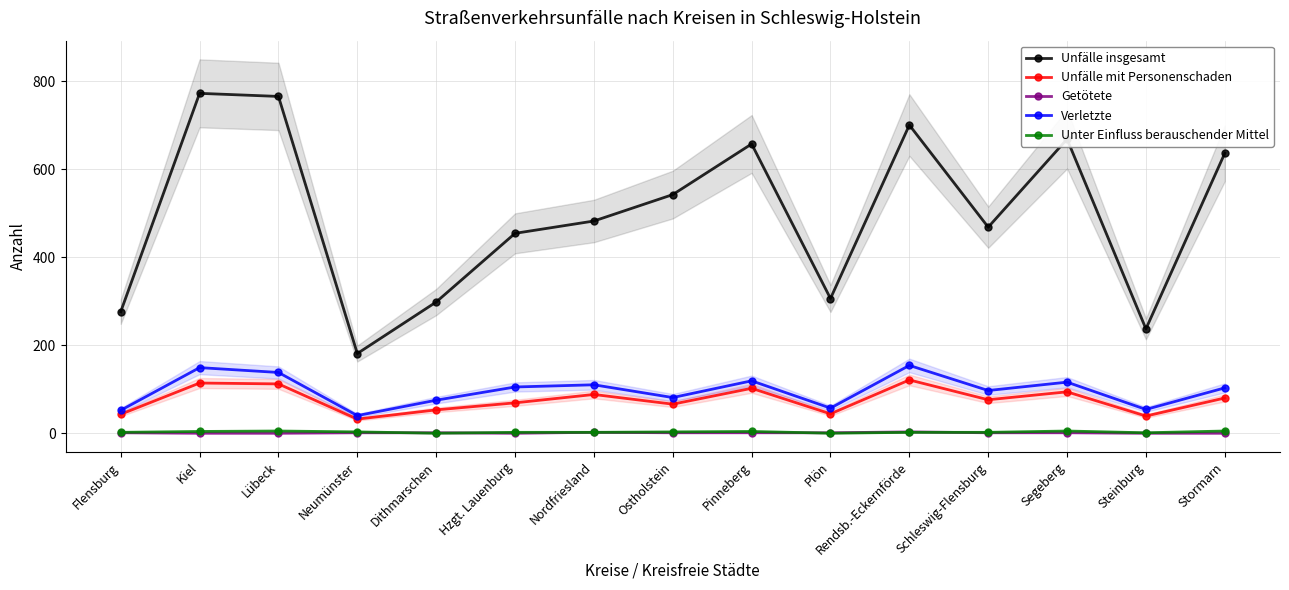

At which label is Unter Einfluss berauschender Mittel closest to 2?

Flensburg